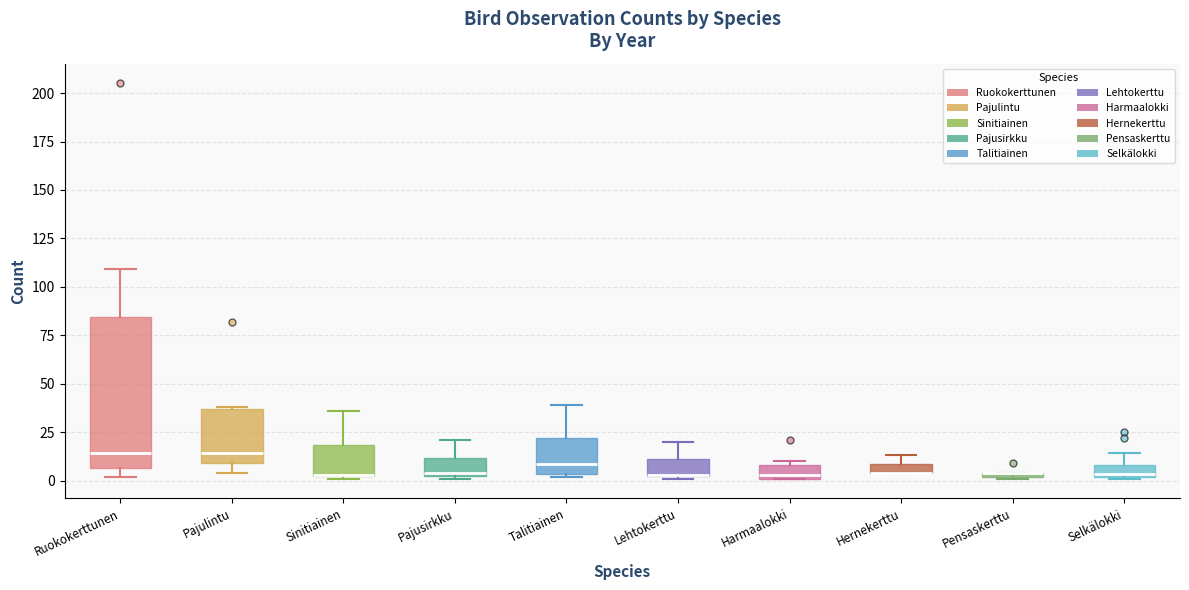

Where does the upper whisker of the box for Pajusirkku end on the y-axis? The values are not printed on the chart, so give them approximately, as read against the axis.

20